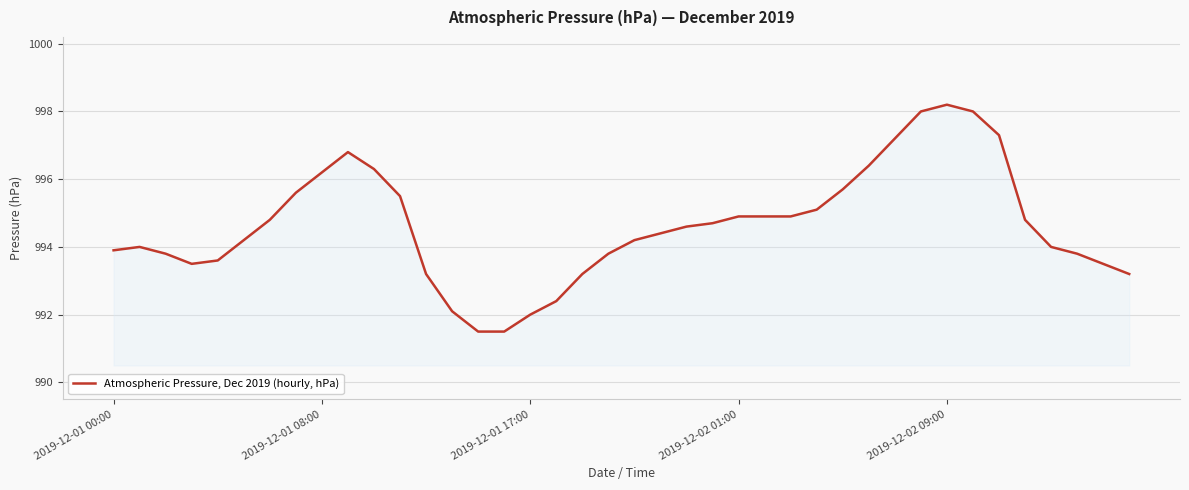

What is the greatest value displayed?

998.2